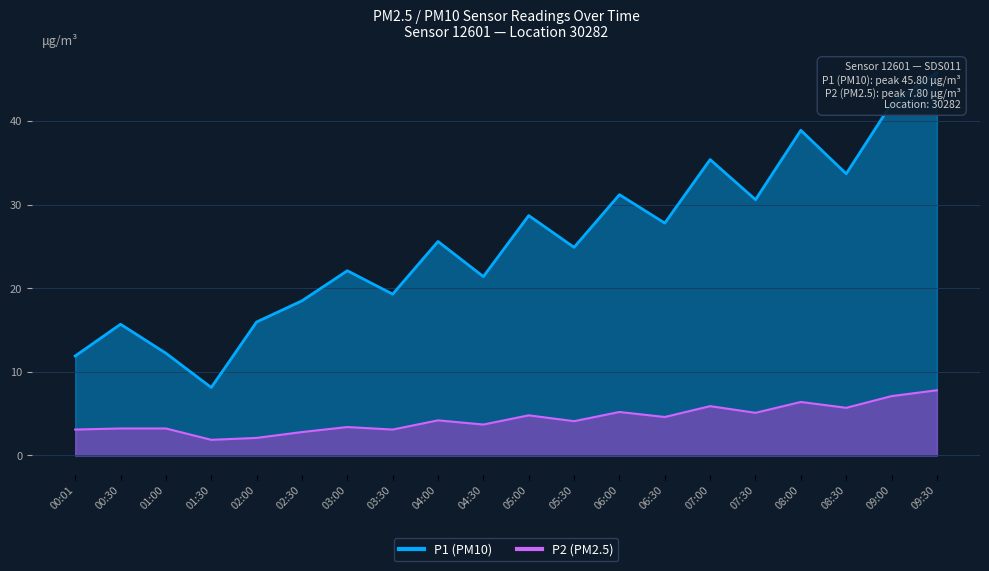

At how many categories does at least one series exceed 17?

15